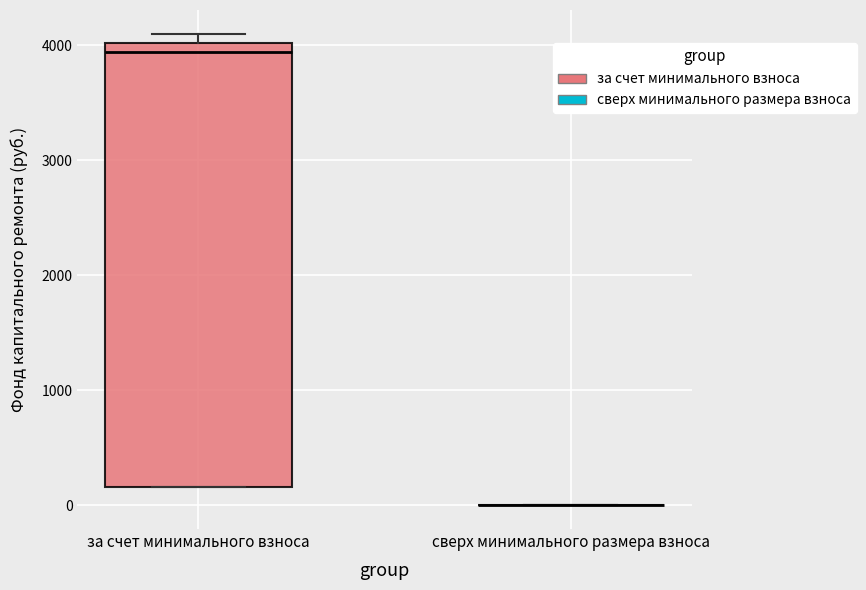

Which box is the tallest, from its lower edge to its upper edge?

за счет минимального взноса